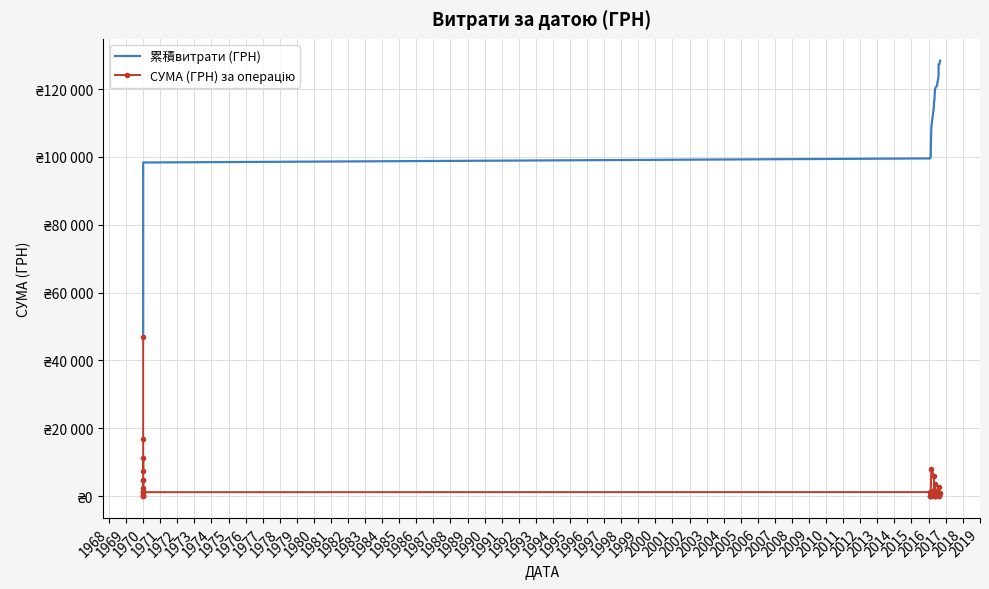

Between 1969 and 1986, which series saw the biggest shift?

累積витрати (ГРН)